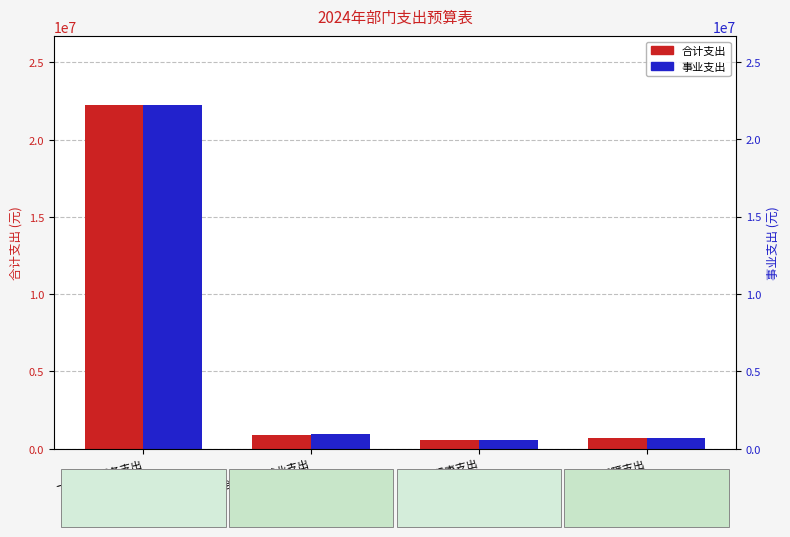

How many bars are there in each group?

2